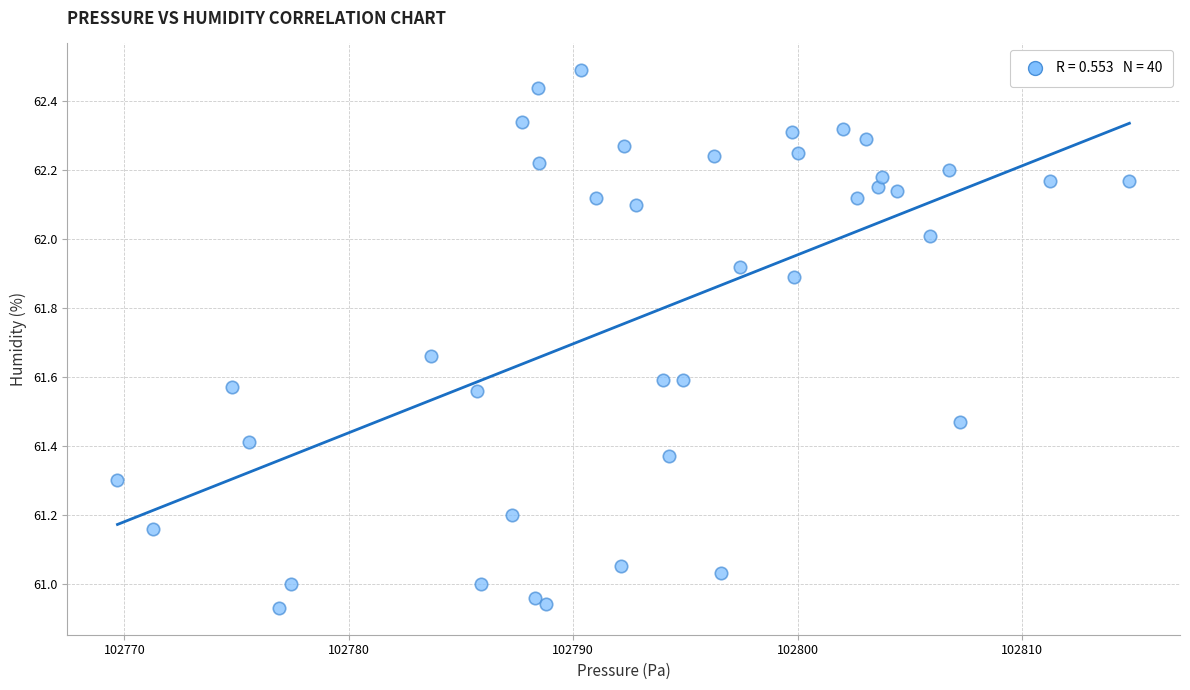

What is the range of X values (max minus min)?

45.1